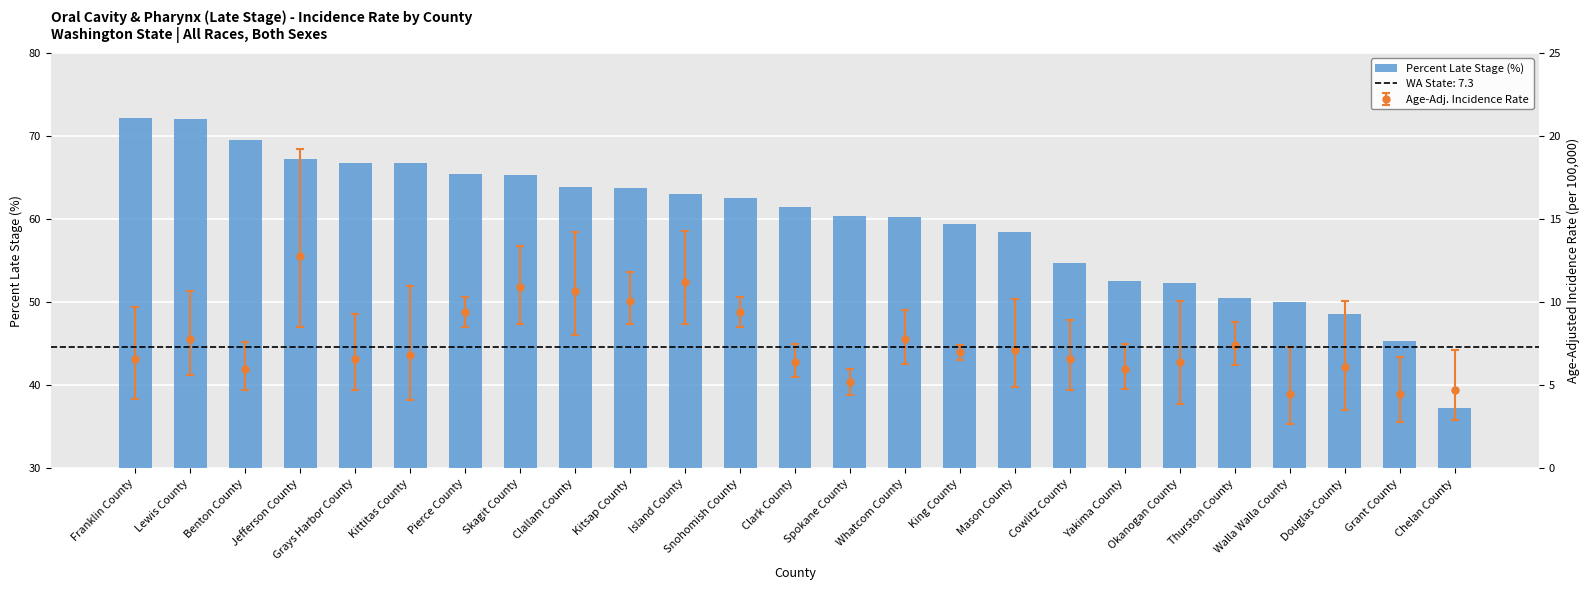

What is the sum of all Percent Late Stage (%) values?

1489.5